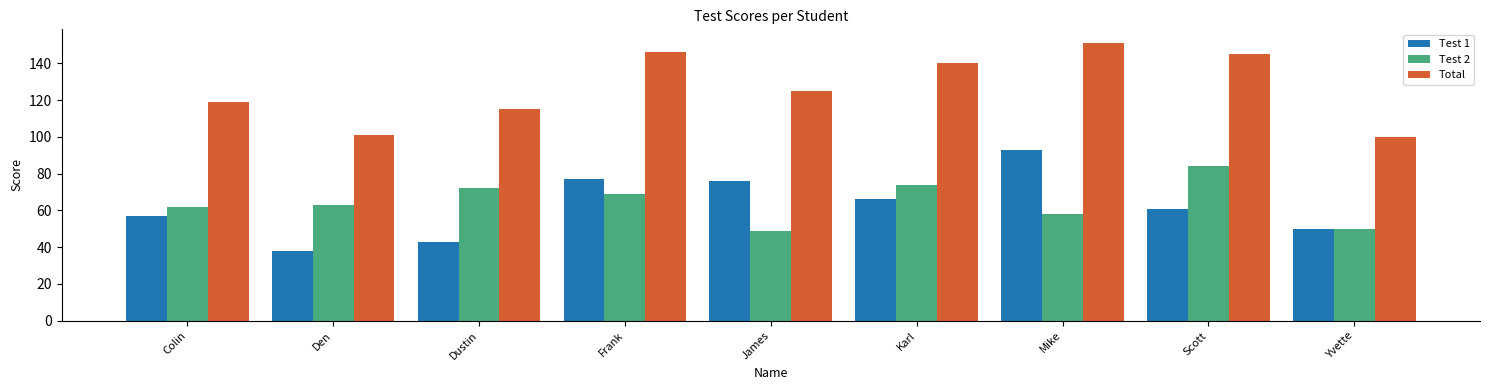

At how many categories does at least one series exceed 104?

7